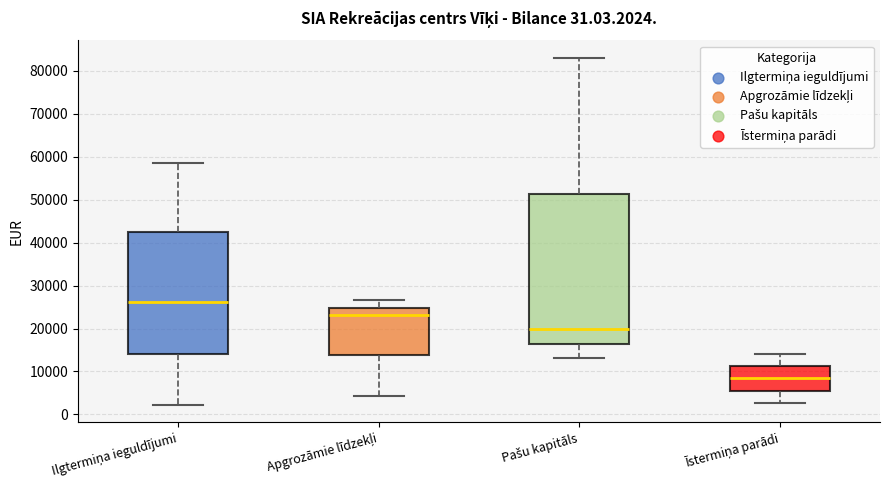

Reading left to right, read every box against the y-axis: the position of its median line, the range the box covers, and the ends of its whiskers. The values are not printed on the chart, so give them approximately, as read against the axis.

Ilgtermiņa ieguldījumi: median 26000, box 14000 to 42000, whiskers 2000 to 59000
Apgrozāmie līdzekļi: median 23000, box 14000 to 25000, whiskers 4000 to 27000
Pašu kapitāls: median 20000, box 16000 to 51000, whiskers 13000 to 83000
Īstermiņa parādi: median 8000, box 6000 to 11000, whiskers 3000 to 14000